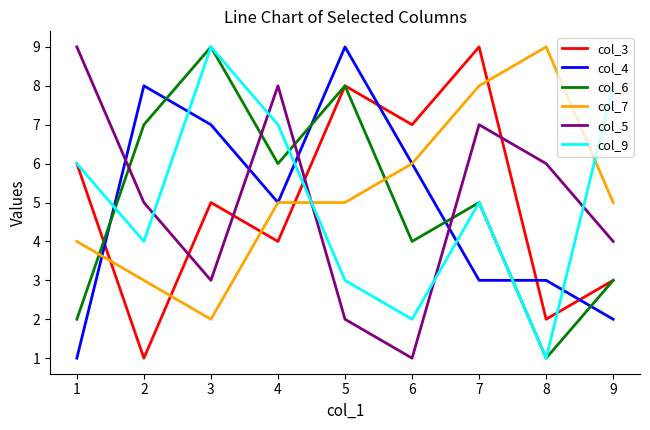

At how many categories does at least one series exceed 6?

9